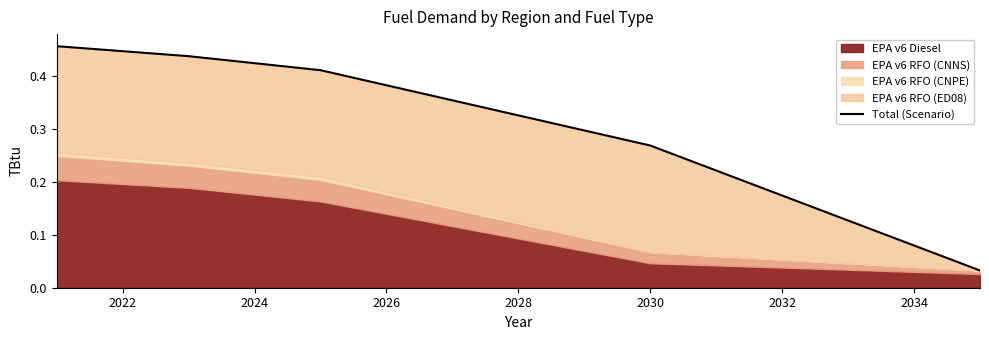

How many lines are shown in the chart?

1